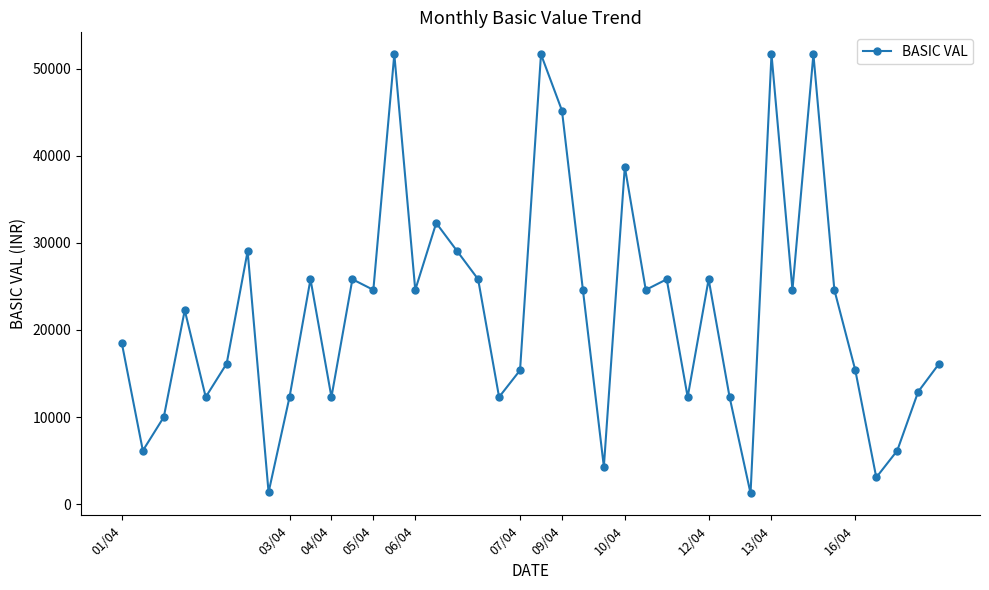

How many points are higher than both their immediate neighbors (excluding endpoints)?

12